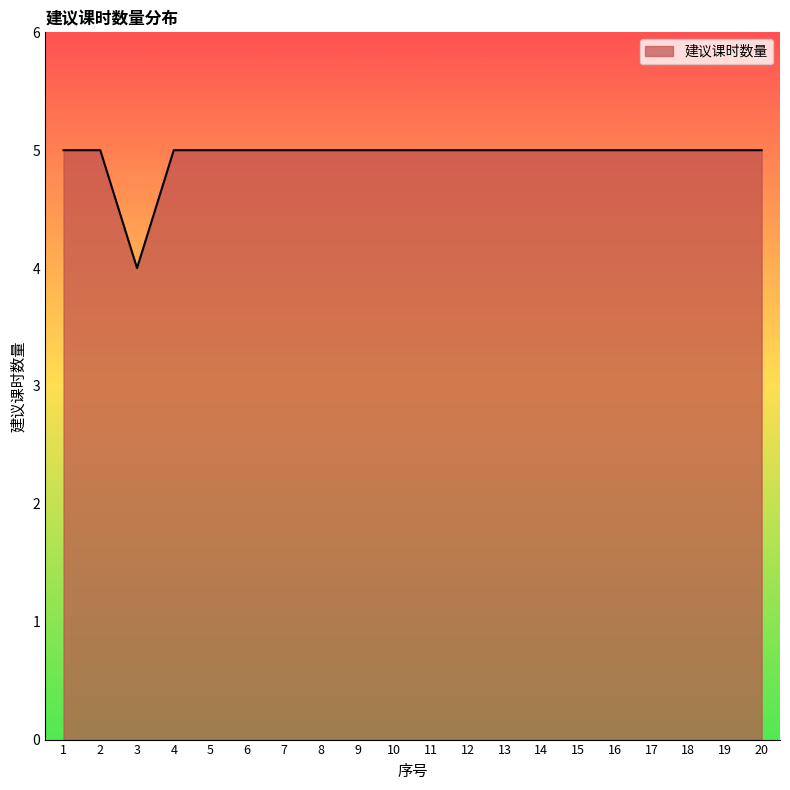

Count the number of categories in the chart.

20